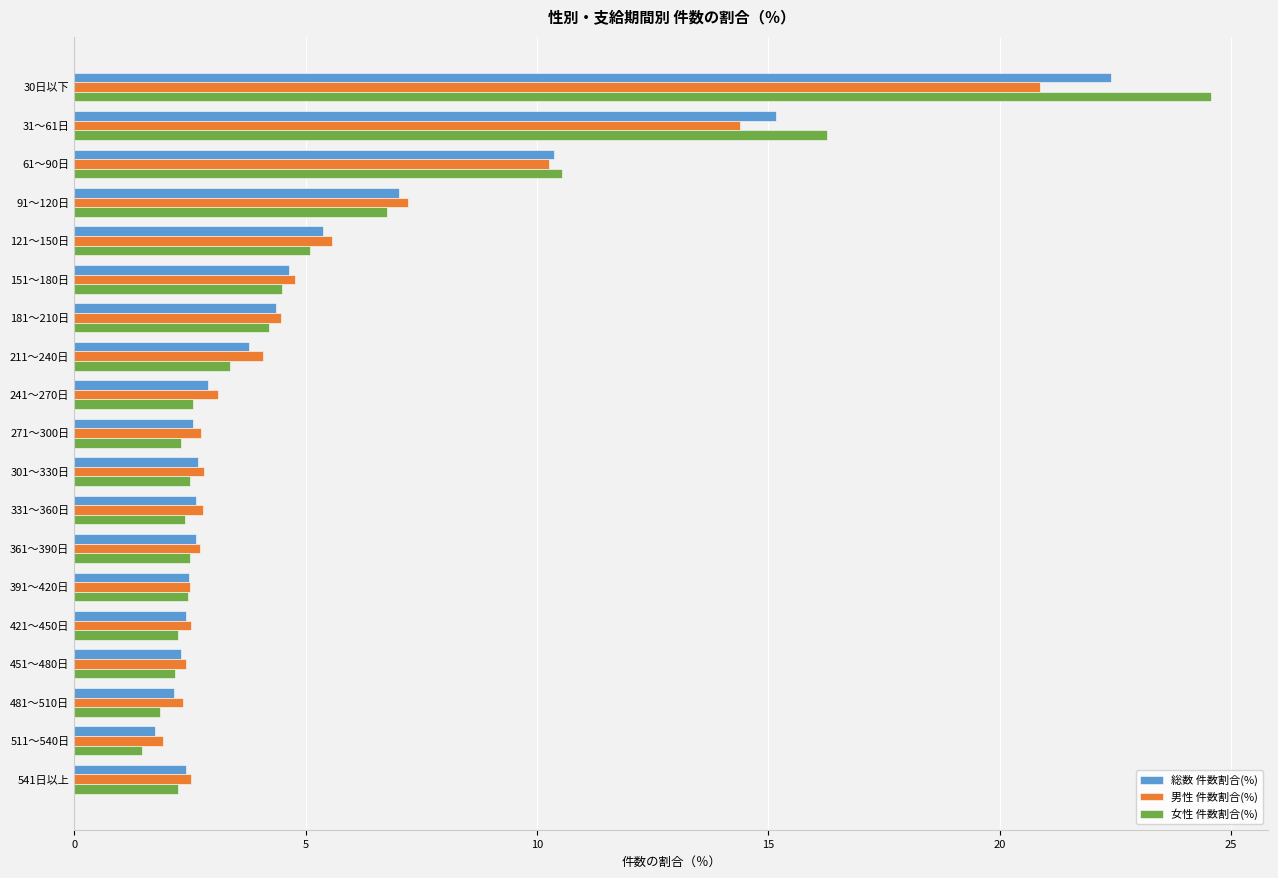

Count the number of categories in the chart.

19